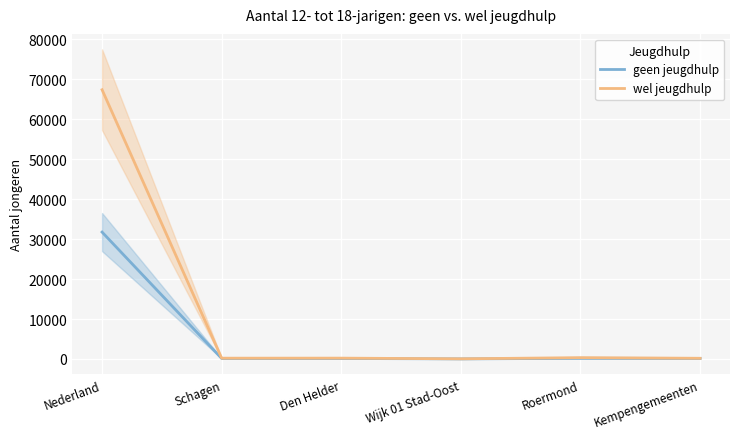

At which category is the sum across all series the highest?

Nederland